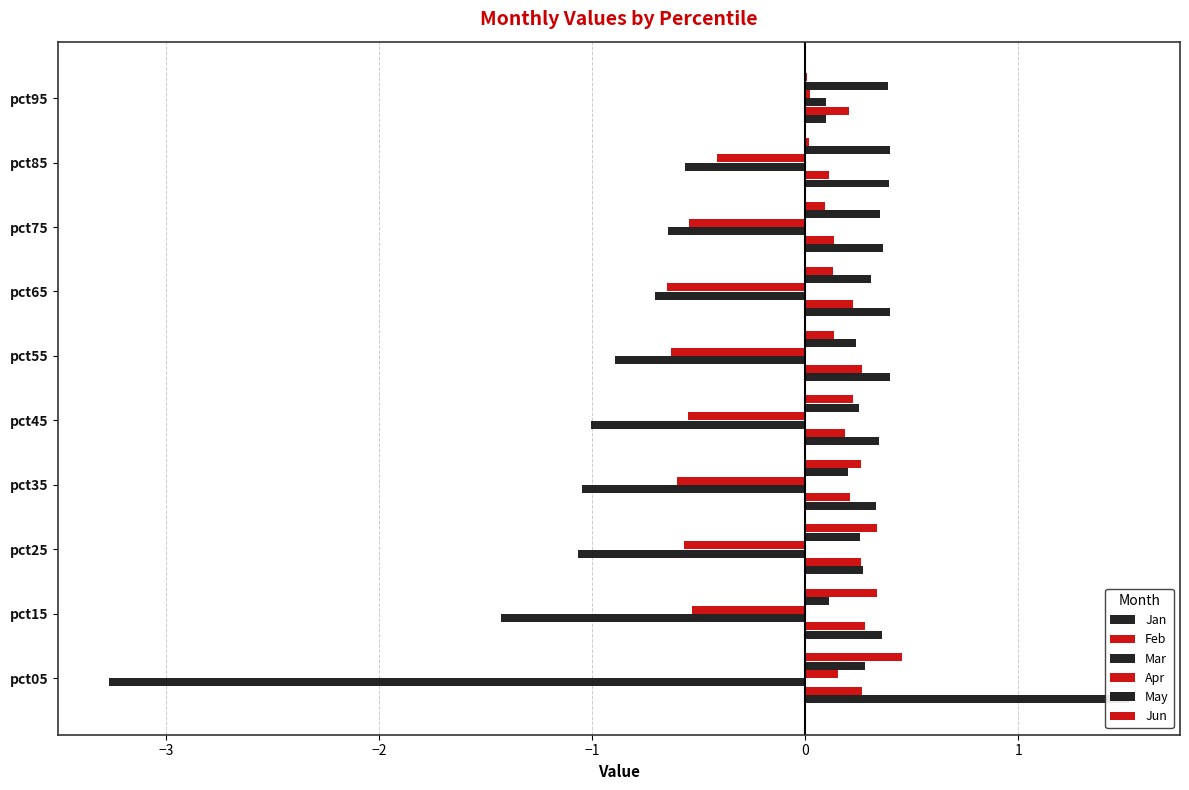

Reading left to right, extract all data points from this chart.

Jan: 1.5	0.4	0.3	0.3	0.3	0.4	0.4	0.4	0.4	0.1
Feb: 0.3	0.3	0.3	0.2	0.2	0.3	0.2	0.1	0.1	0.2
Mar: -3.3	-1.4	-1.1	-1.0	-1.0	-0.9	-0.7	-0.6	-0.6	0.1
Apr: 0.2	-0.5	-0.6	-0.6	-0.6	-0.6	-0.6	-0.5	-0.4	0.0
May: 0.3	0.1	0.3	0.2	0.3	0.2	0.3	0.4	0.4	0.4
Jun: 0.5	0.3	0.3	0.3	0.2	0.1	0.1	0.1	0.0	0.0